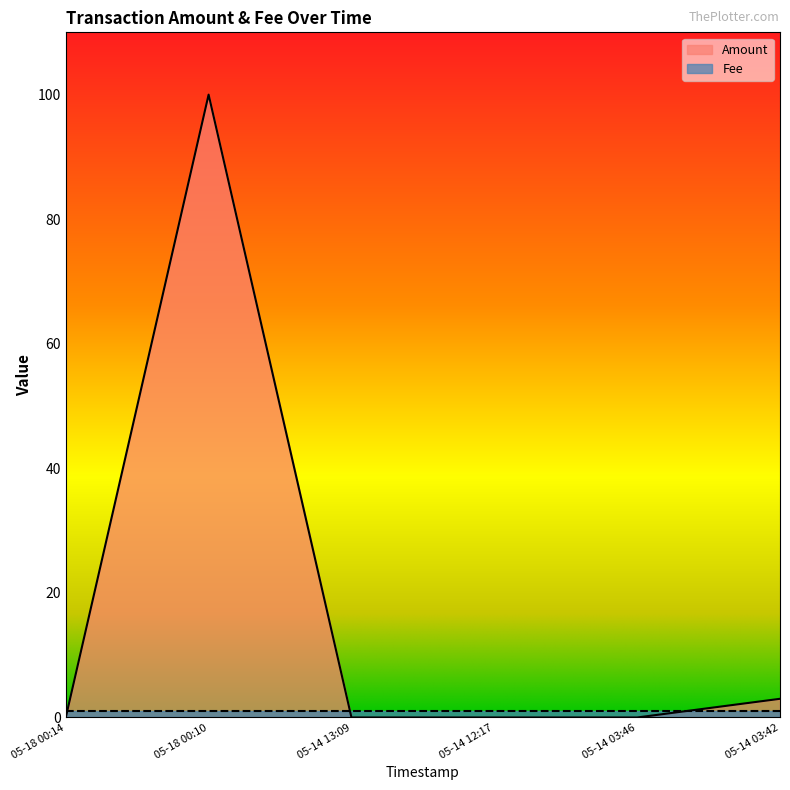

How many values exceed 0?

2